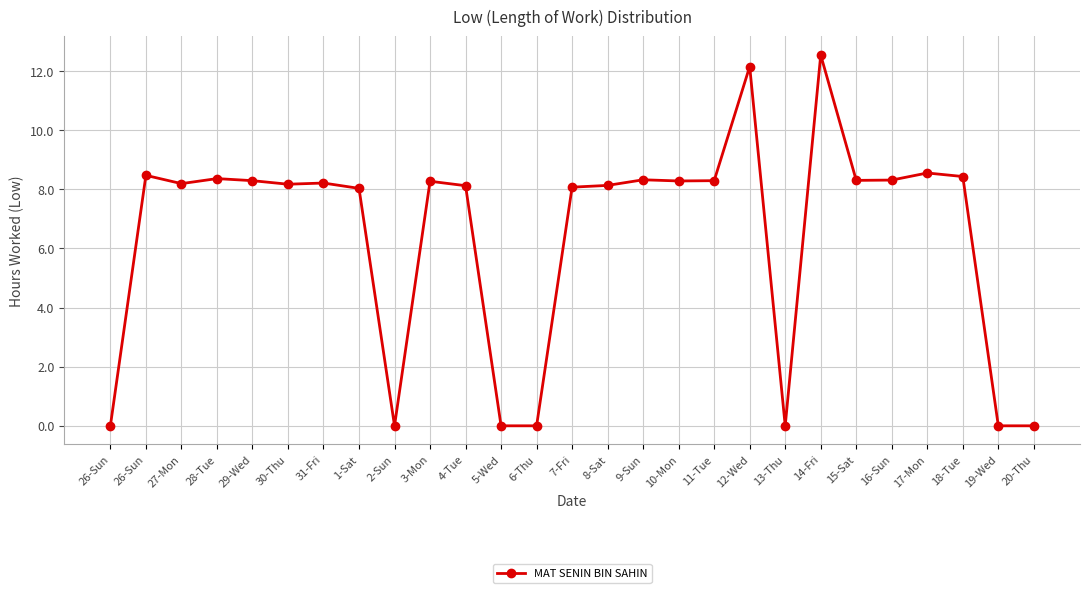

How many points are higher than both their immediate neighbors (excluding endpoints)?

8